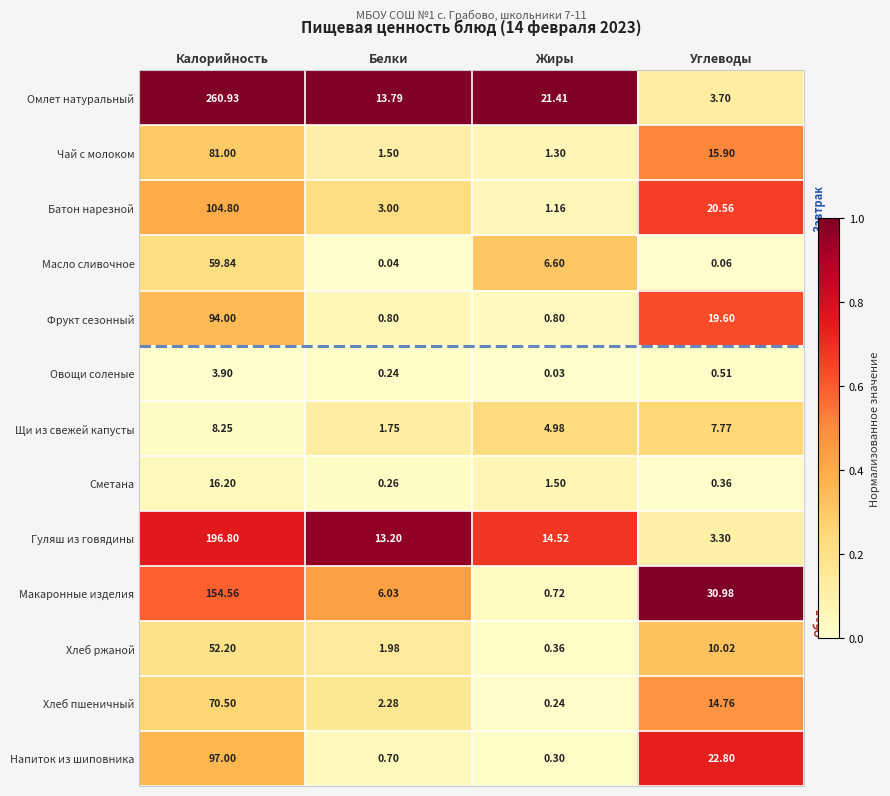

Which label corresponds to the smallest value in the chart?

Жиры